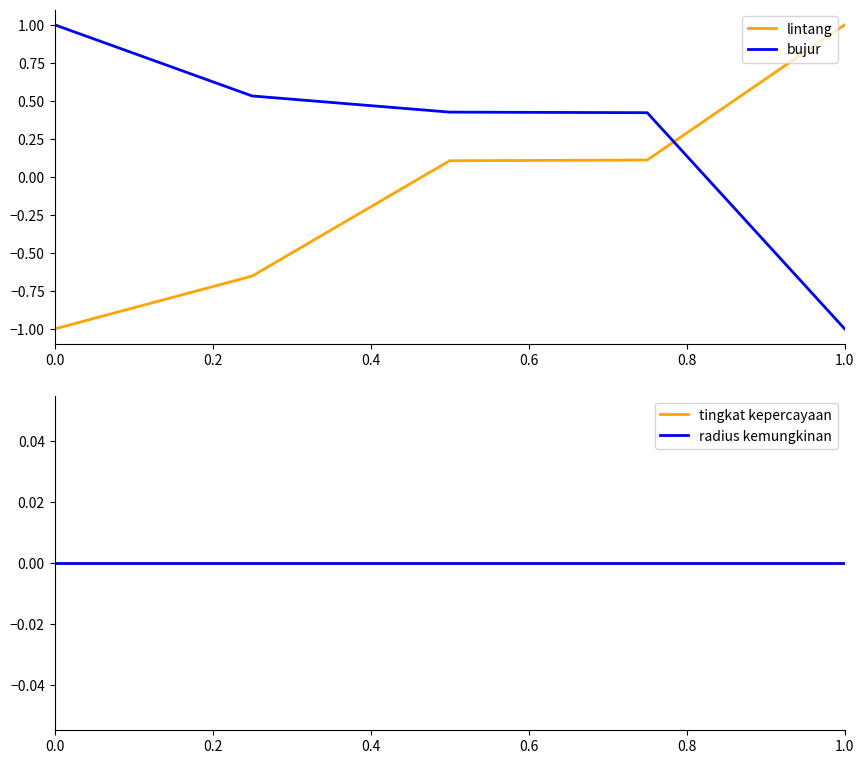

Is it true that lintang equals 1.0 at 1.0?

True